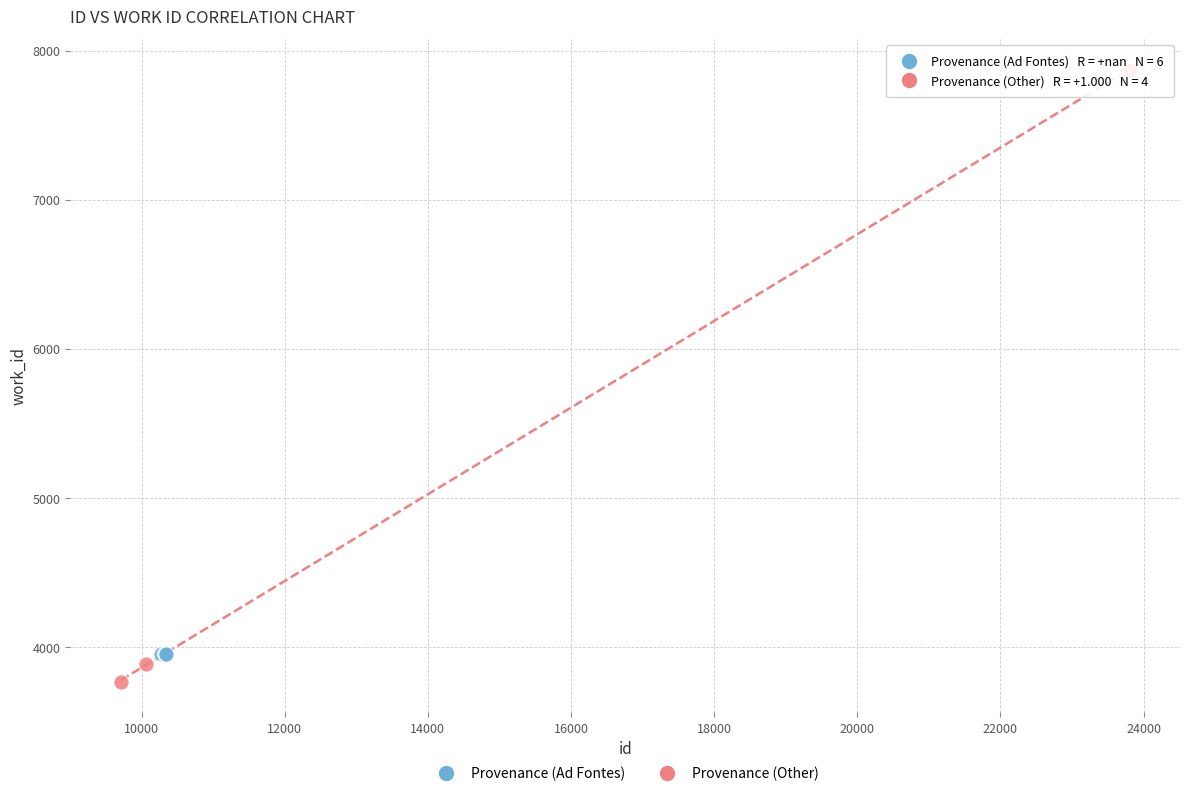

Which series reaches the maximum Y coordinate?

Provenance (Other)